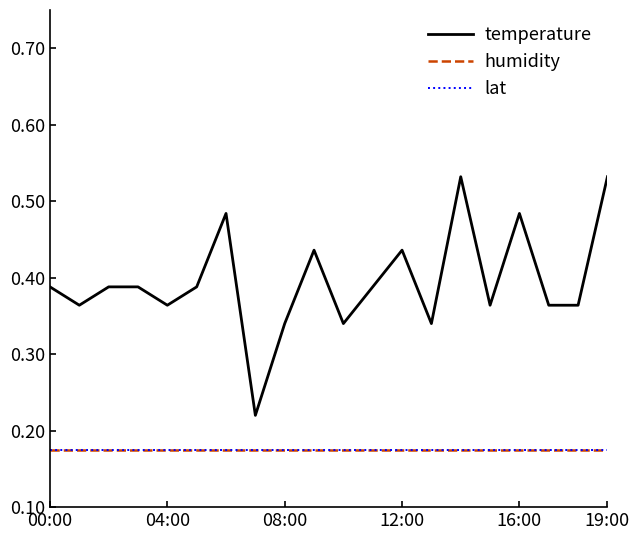

Which series has the widest spread of values?

temperature